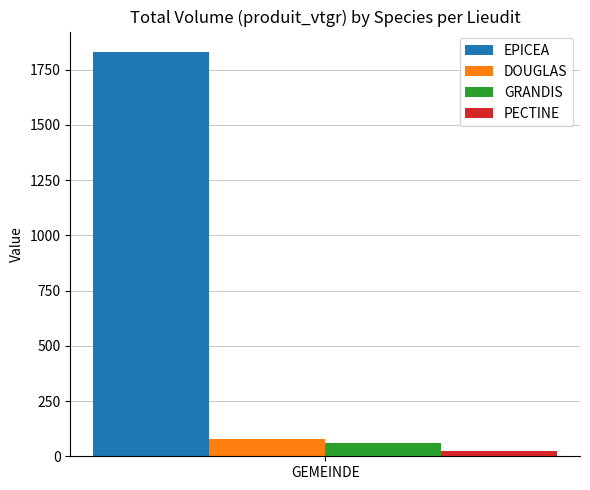

What is the maximum value for EPICEA?

1831.3